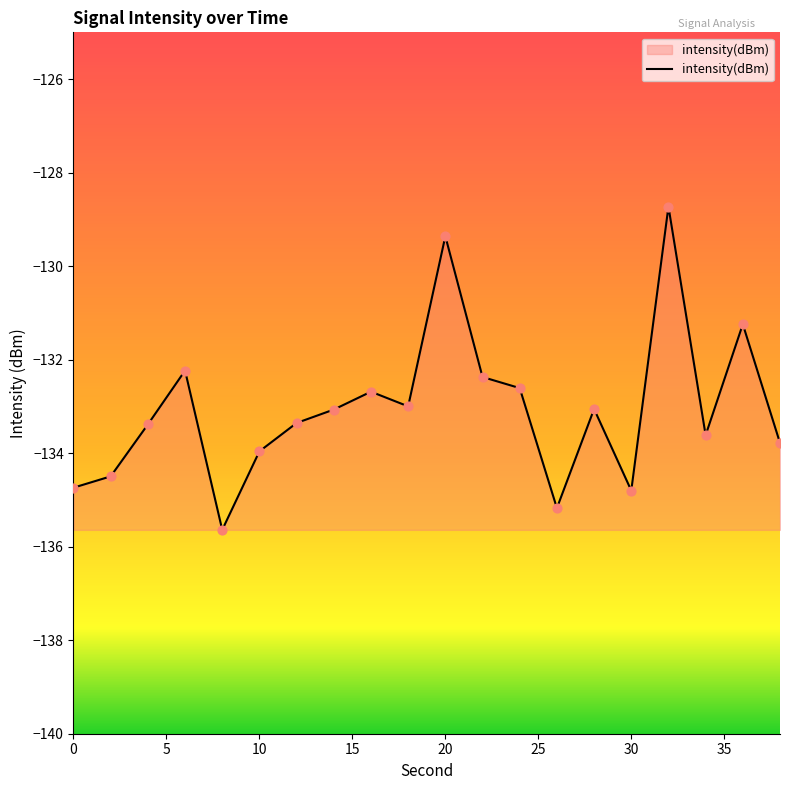

What is the minimum value shown in the chart?

-135.6